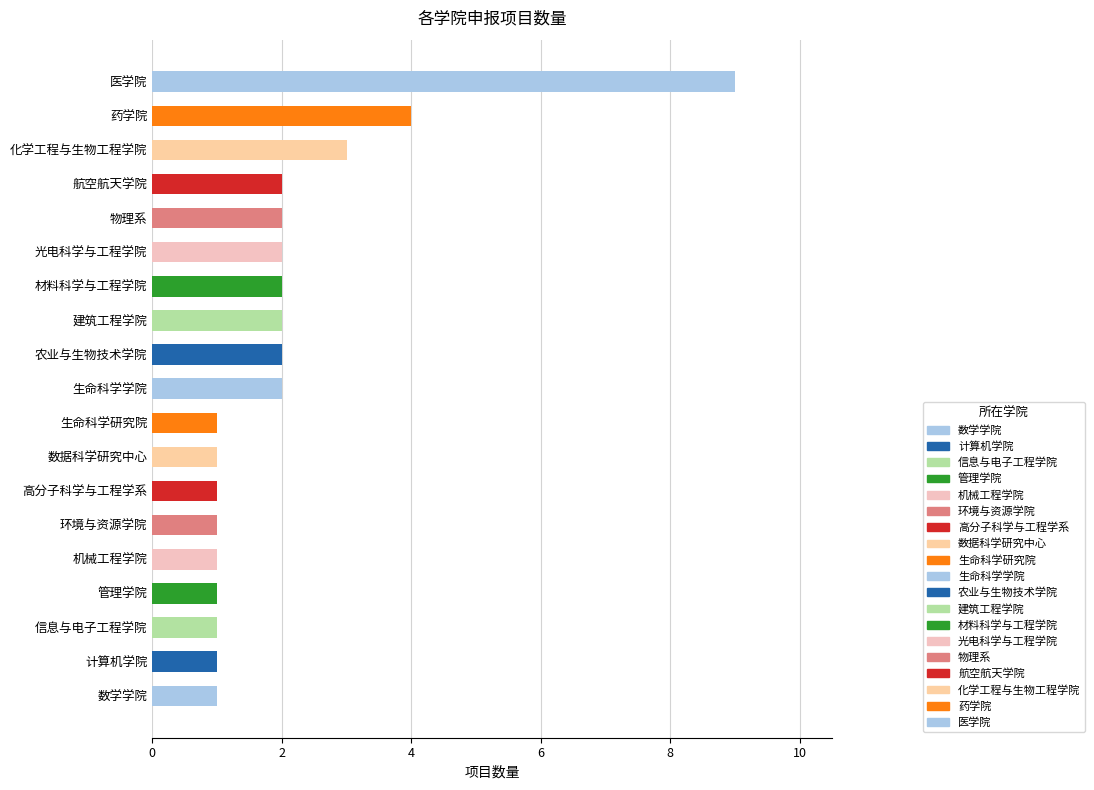

What is the approximate value at 生命科学研究院?

1